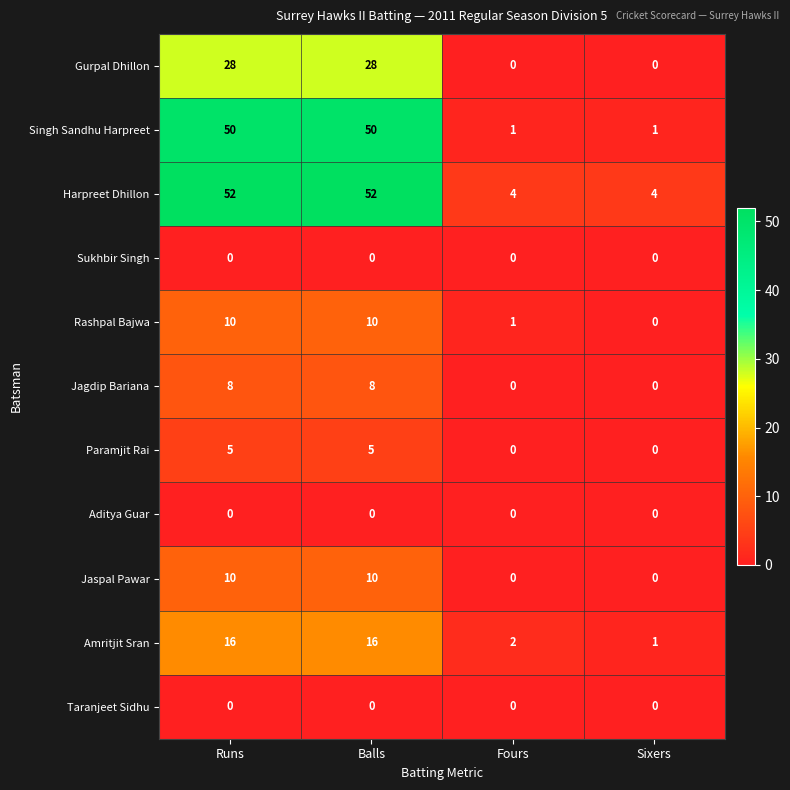

Where is Amritjit Sran nearest to the value 8?

Fours